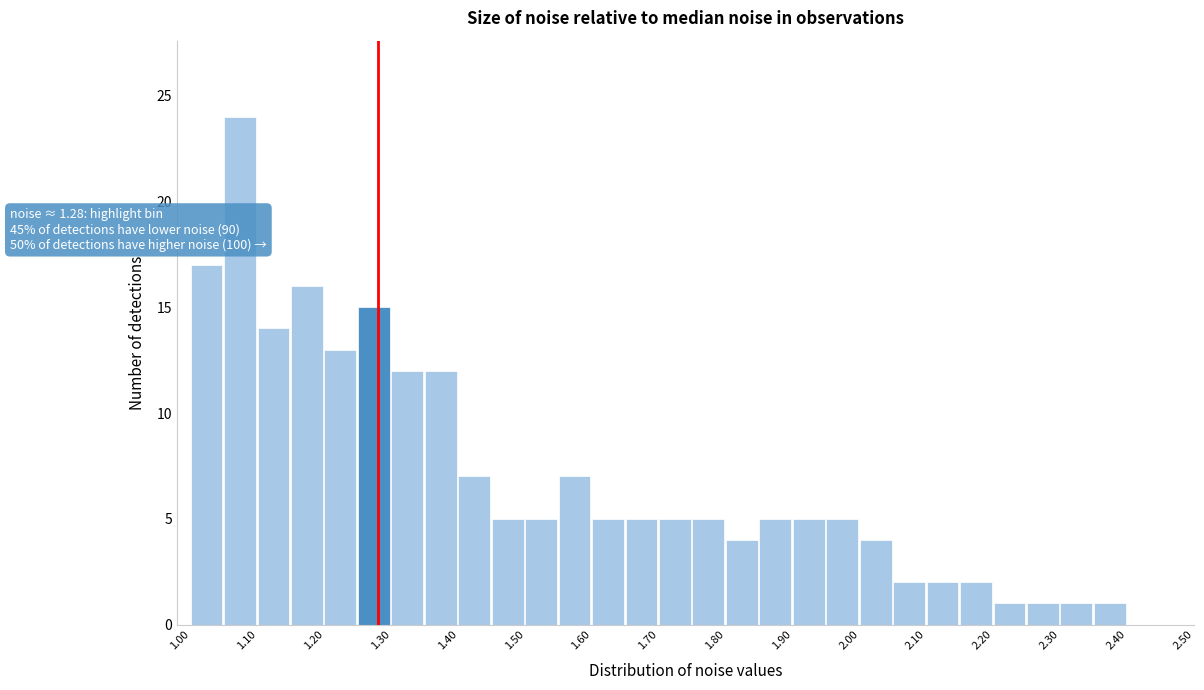

Which range on the x-axis has the tallest bar?

1.05 to 1.10